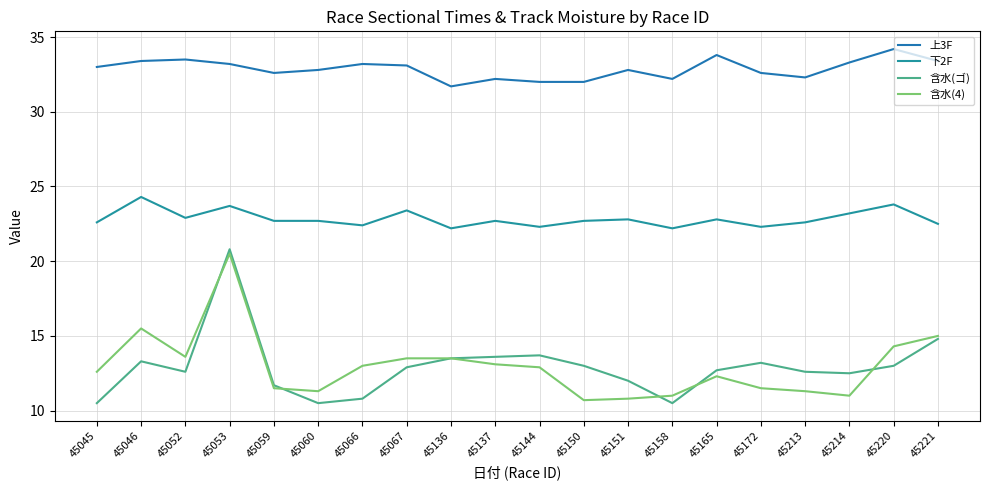

What are all the series names shown in the legend?

上3F, 下2F, 含水(ゴ), 含水(4)